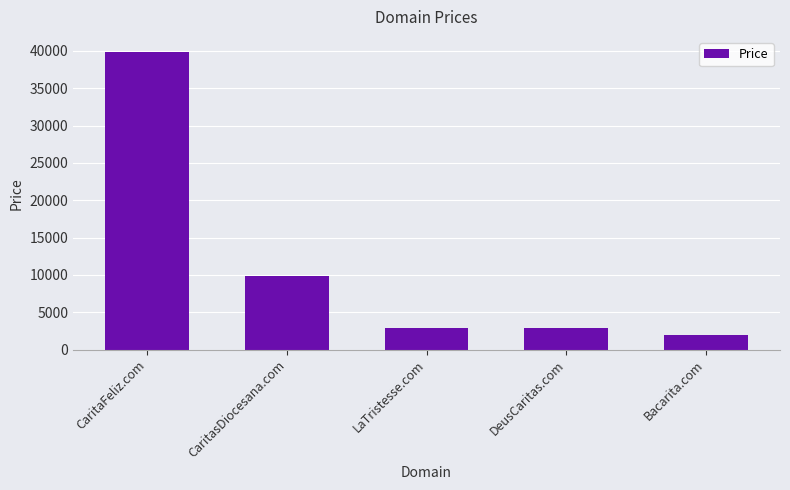

How many data points are less than 2888?

1